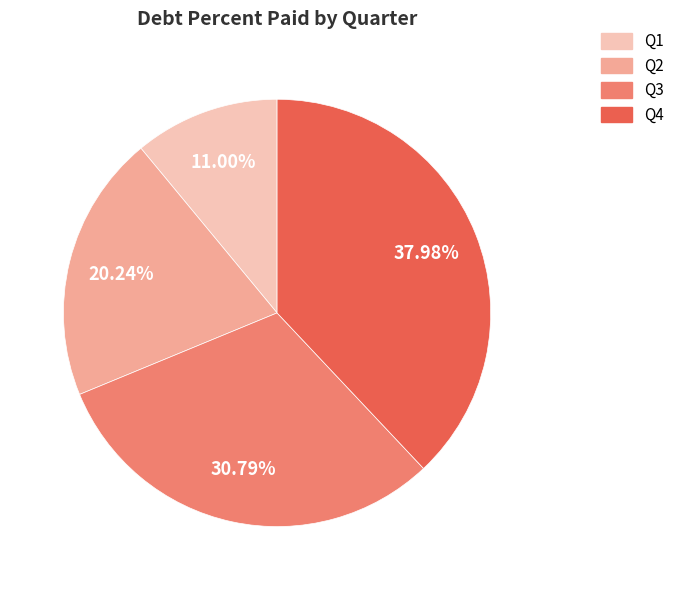

Combined, do Q1 and Q2 account for over 50%?

No